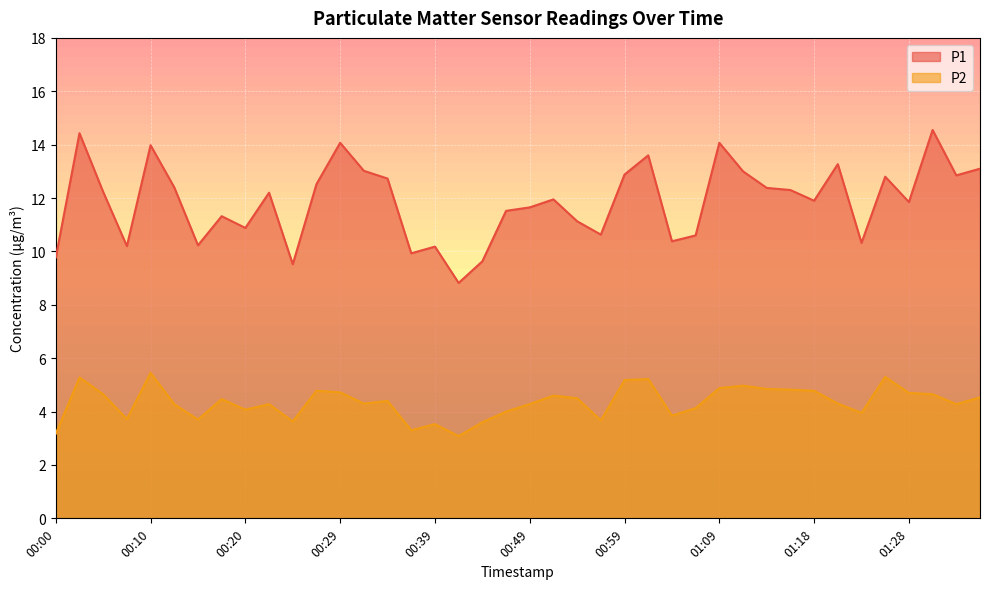

At 00:32, list the series in order from largest to smallest.

P1, P2